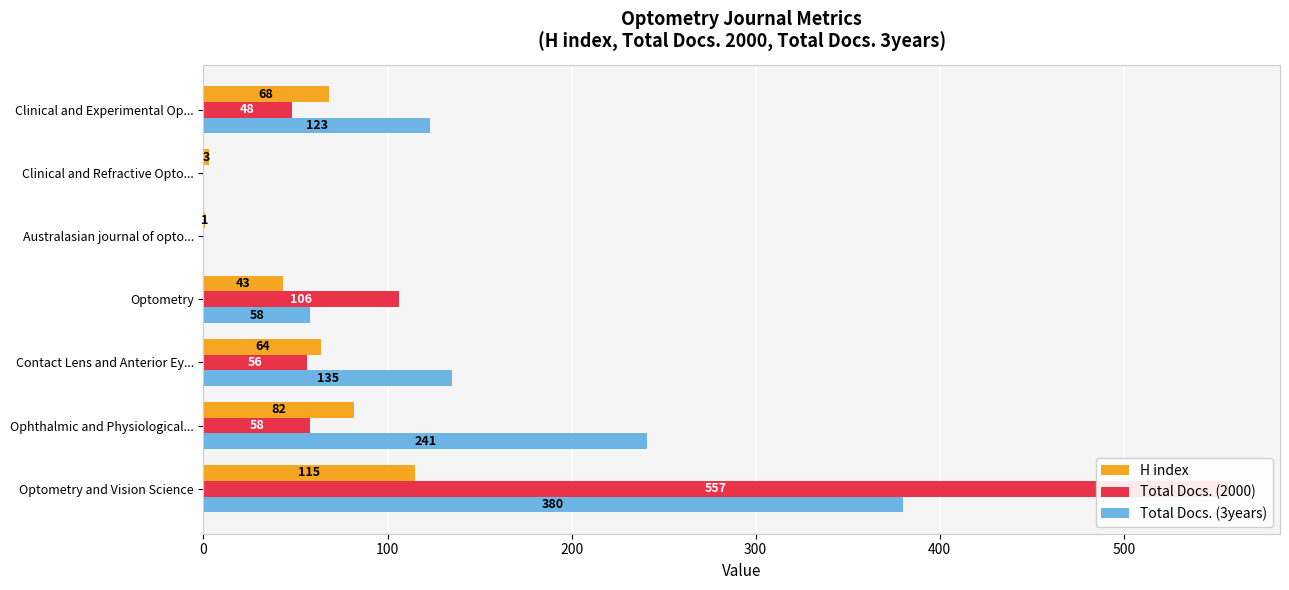

What are all the series names shown in the legend?

H index, Total Docs. (2000), Total Docs. (3years)